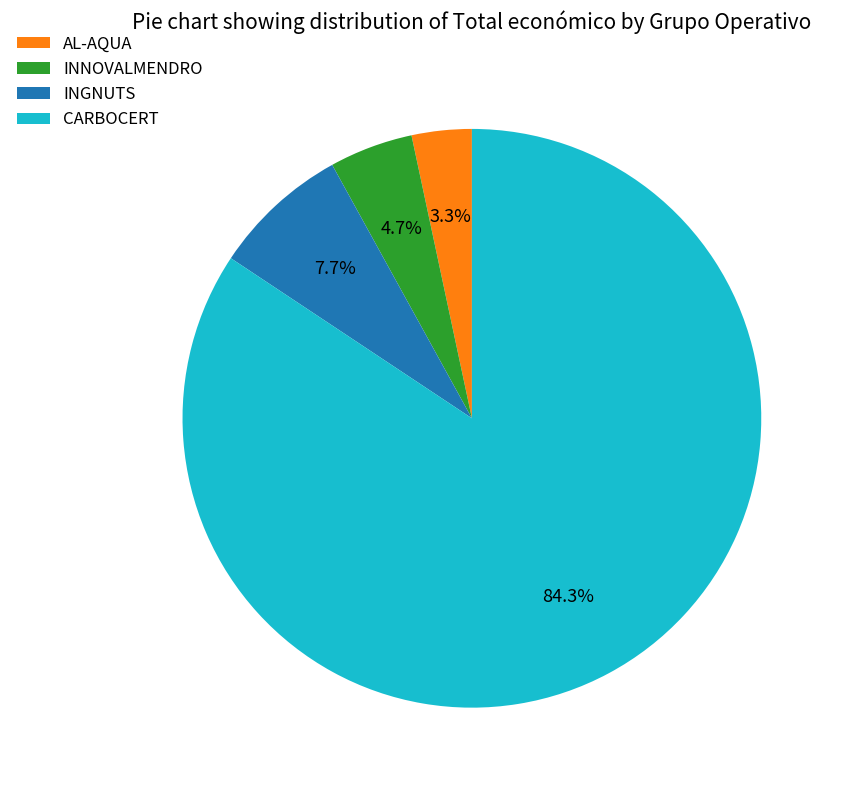

What is the ratio of the value at INGNUTS to the value at AL-AQUA?

2.3